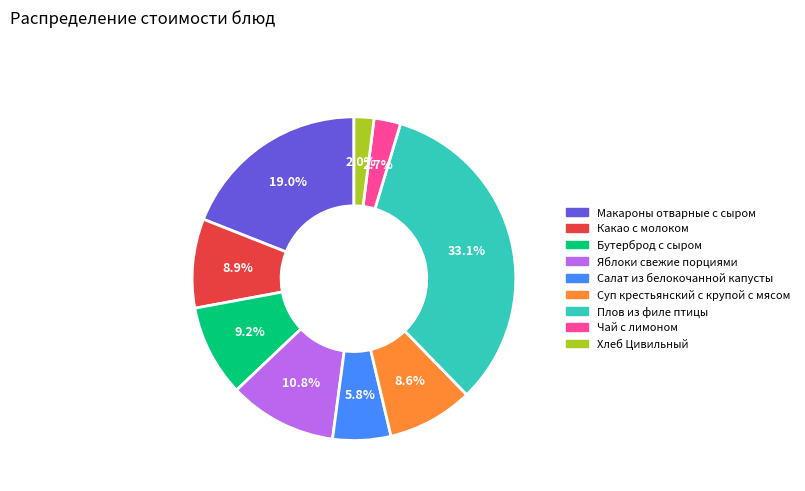

The Хлеб Цивильный slice represents 2% of the pie. True or false?

True